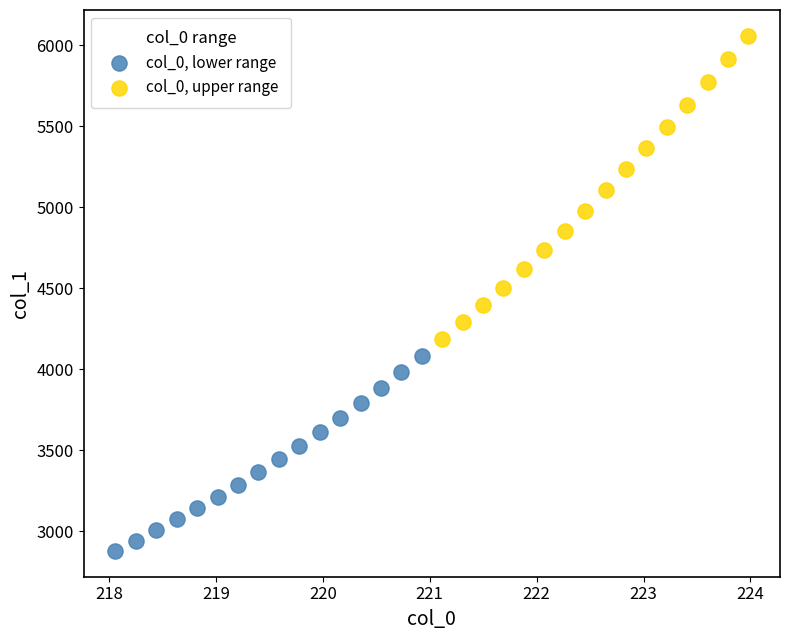

Which series contains the highest Y value?

col_0, upper range